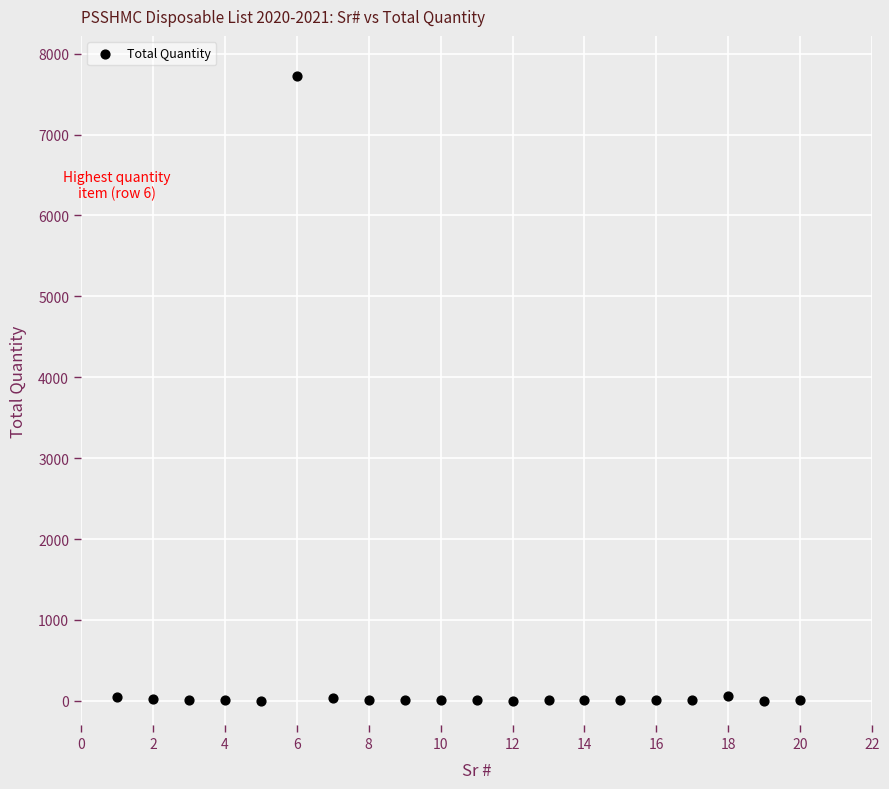

What is the range of X values (max minus min)?

19